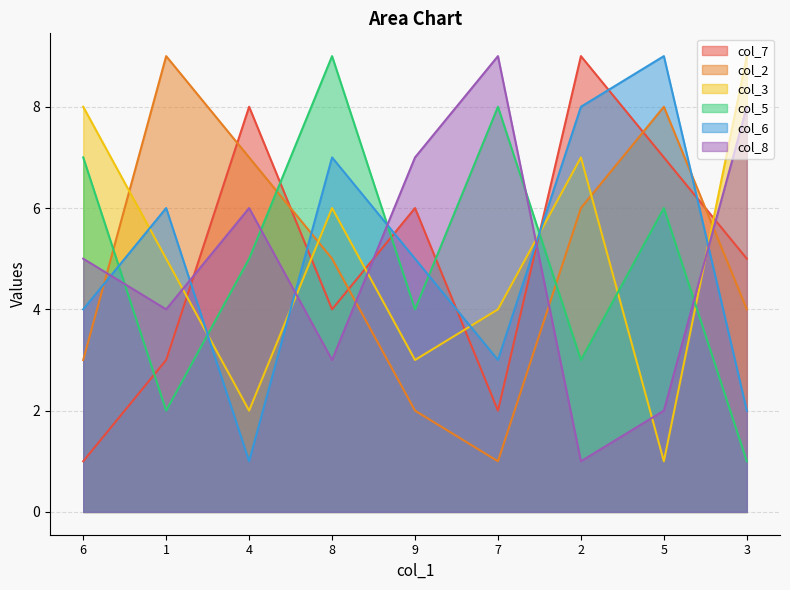

Between 3 and 8, which is larger?

3